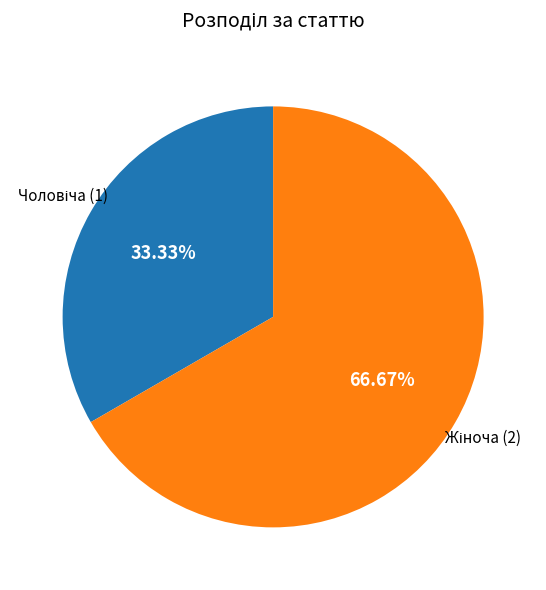

Is there a majority slice in this chart?

Yes